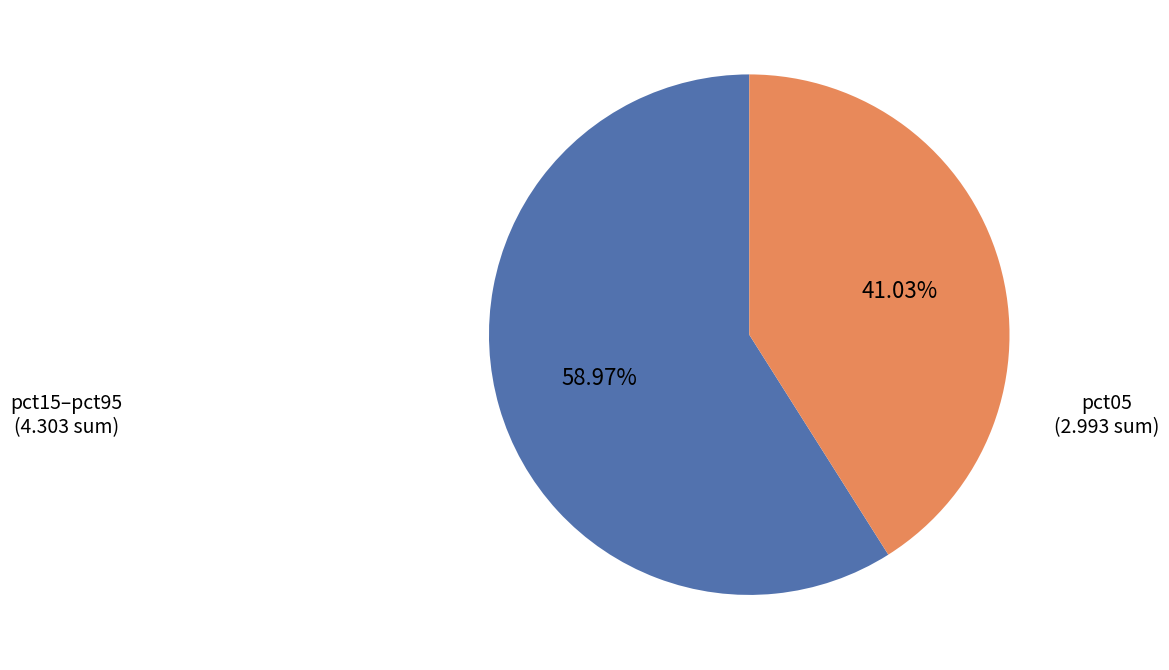

Is there a majority slice in this chart?

Yes